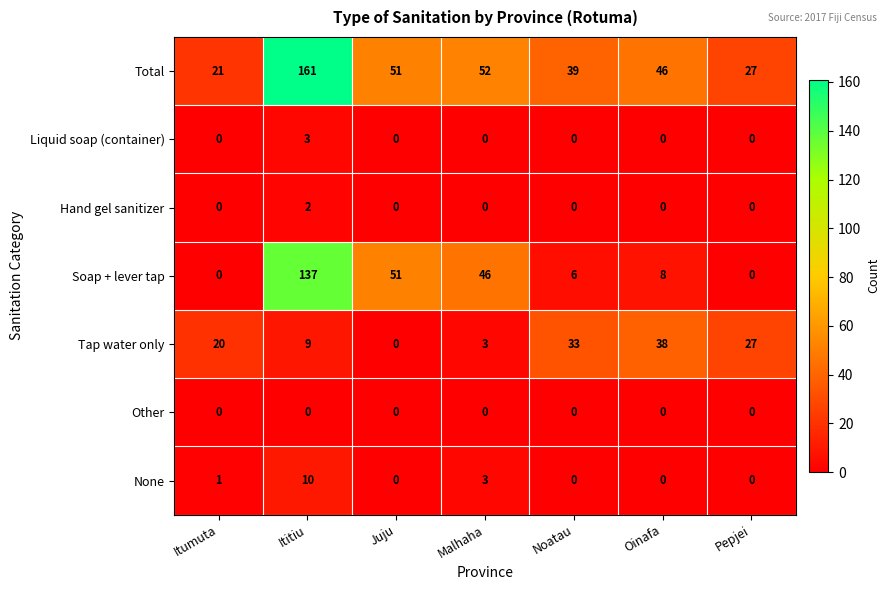

What is the sum of the Tap water only values at Juju and Malhaha?

3